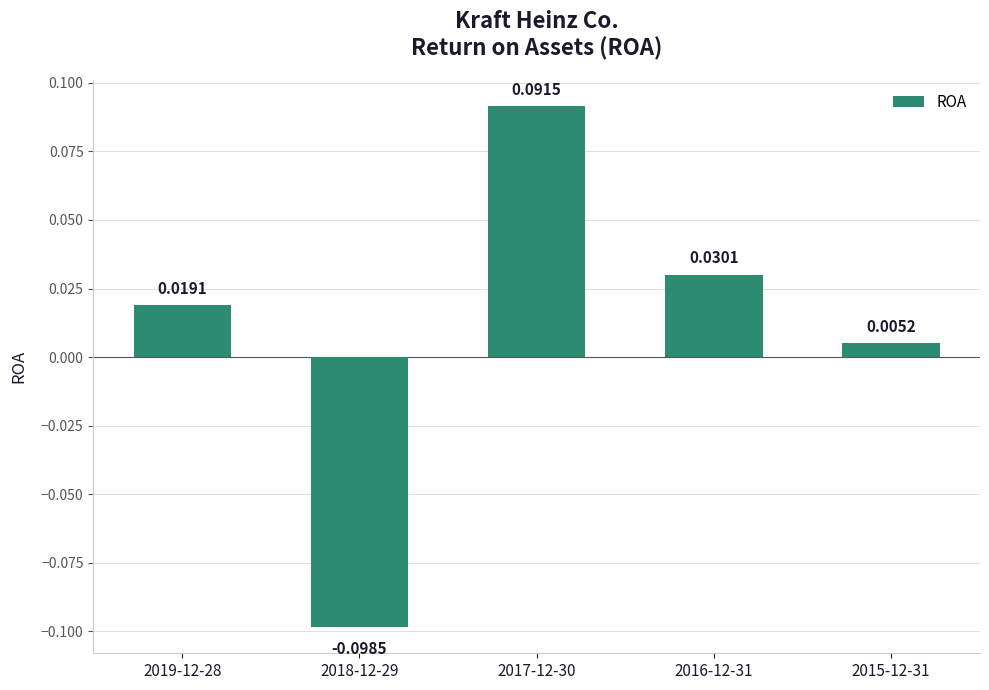

List the labels in order of value, smallest first.

2018-12-29, 2015-12-31, 2019-12-28, 2016-12-31, 2017-12-30